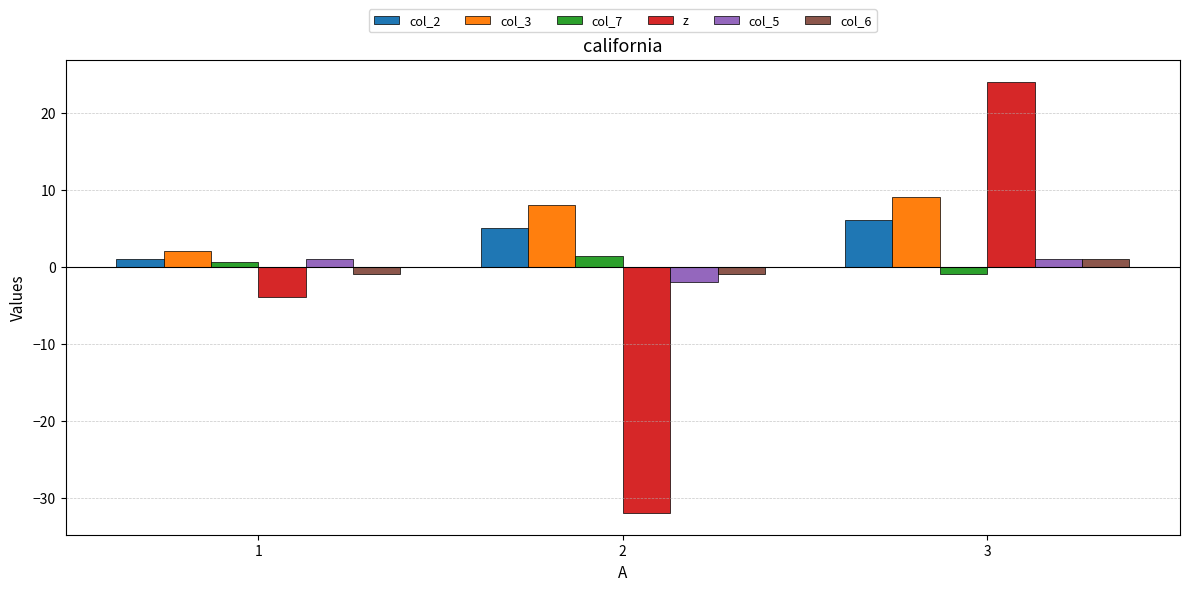

How many positive values does the z series have?

1